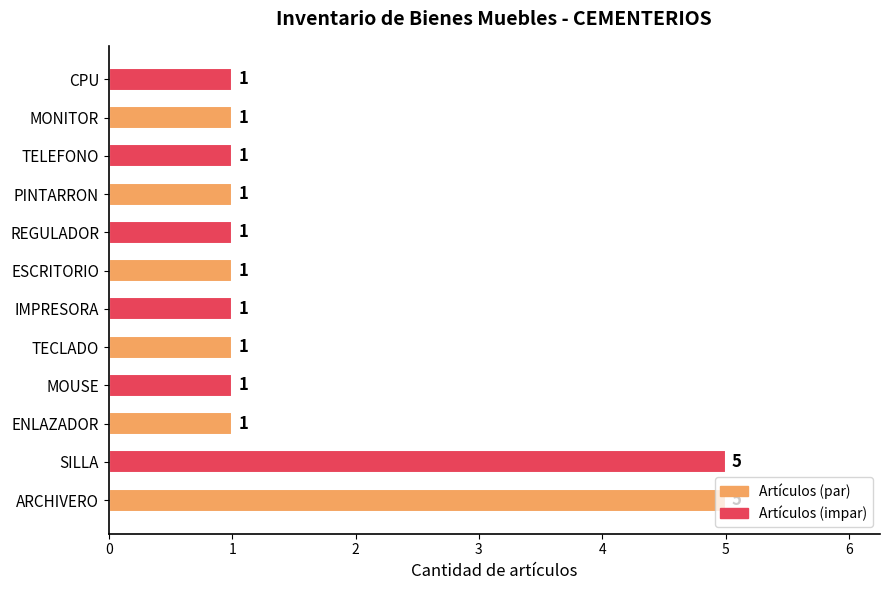

How many distinct data groups are displayed?

1